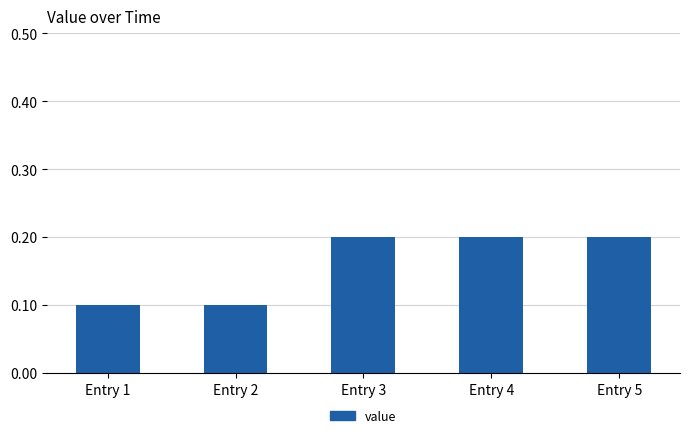

What is the change in value from Entry 1 to Entry 5?

+0.1